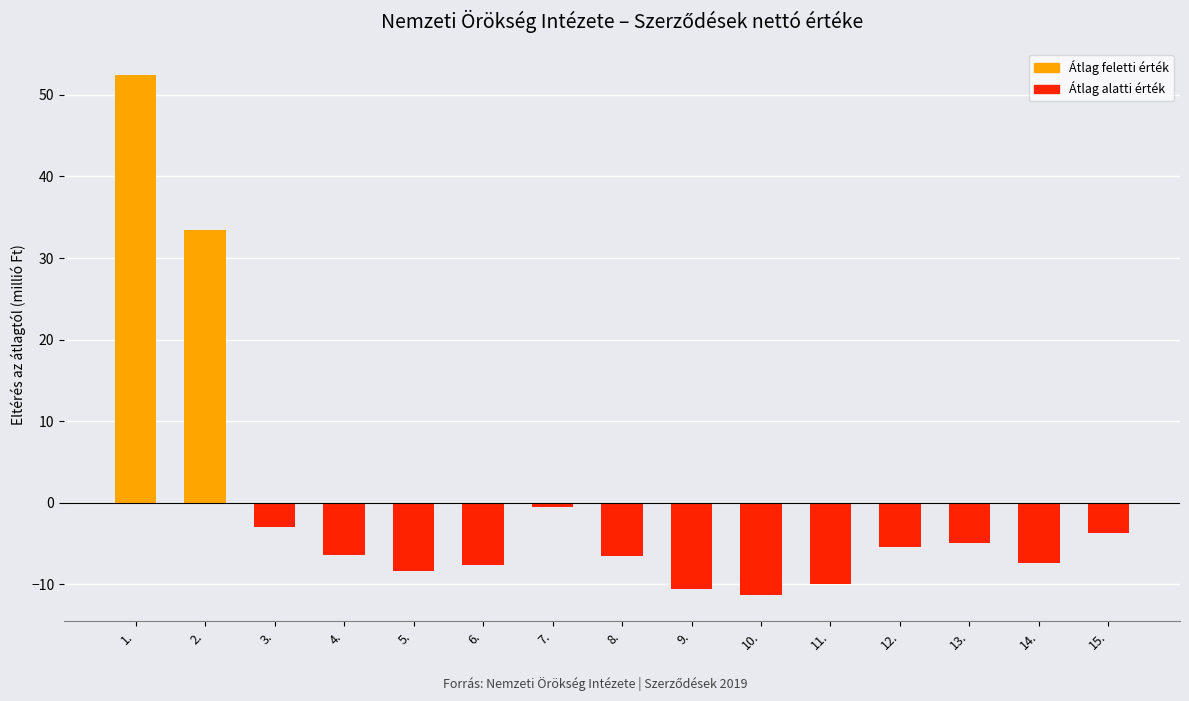

The value of Átlag alatti (negatív eltérés) at 3. is -1.0. True or false?

False